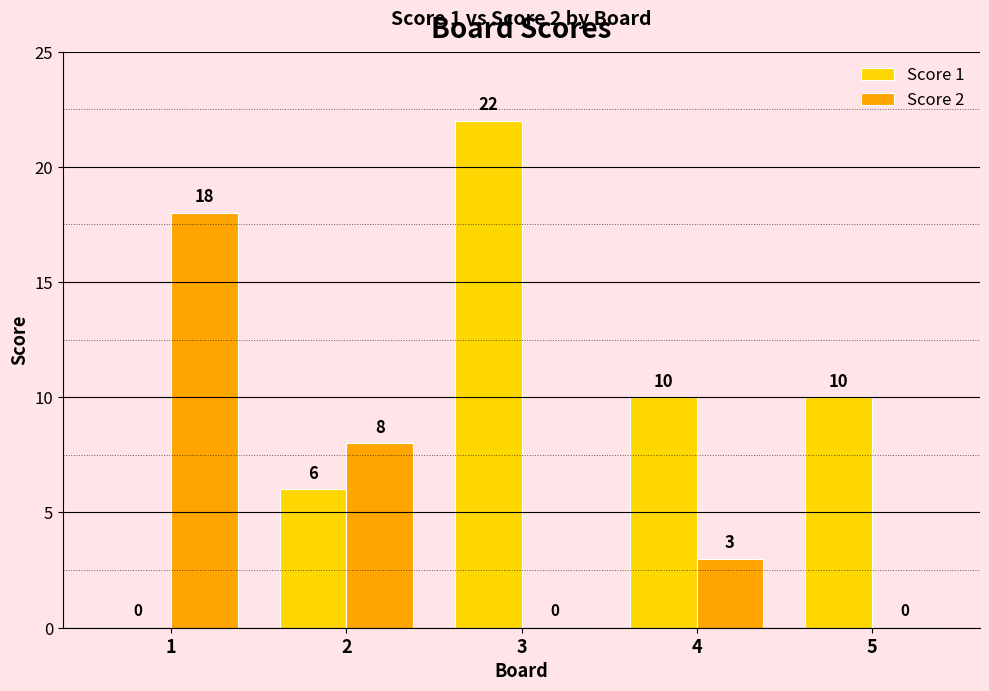

Reading left to right, what are all the values shown in this chart?

Score 1: 0	6	22	10	10
Score 2: 18	8	0	3	0